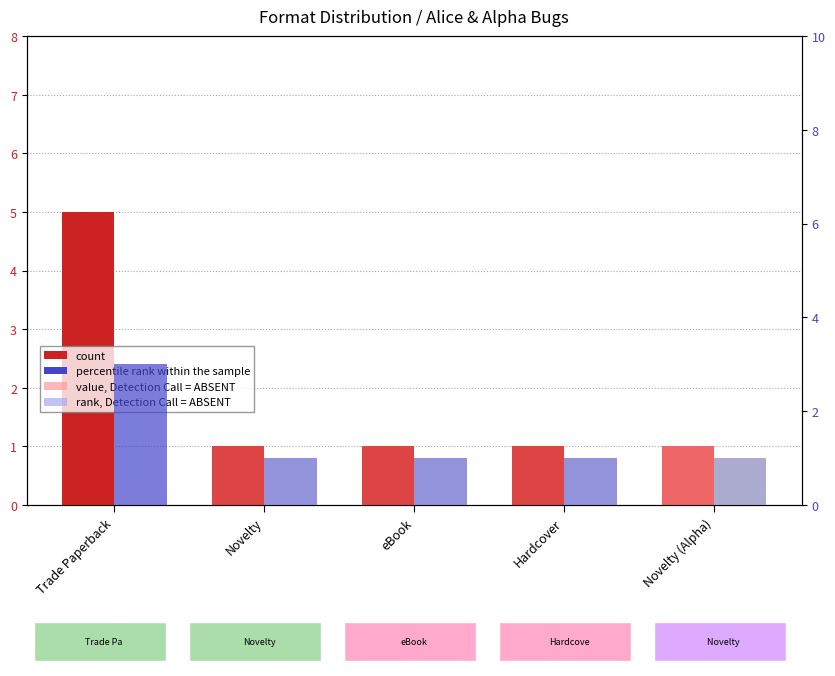

At how many categories does at least one series exceed 2?

1